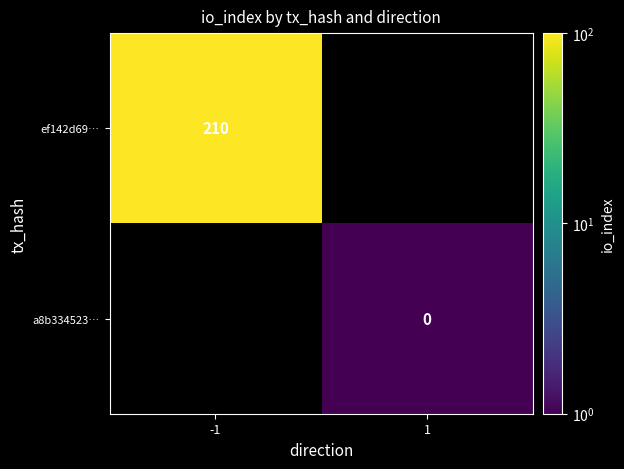

Is it true that ef142d69… equals 210 at -1?

True